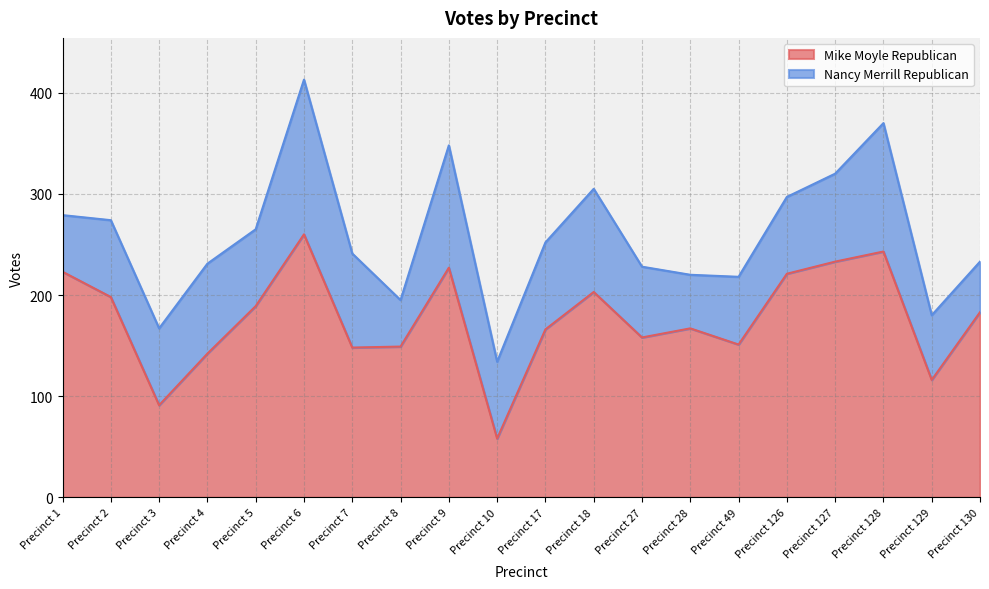

What is the greatest value displayed?

260